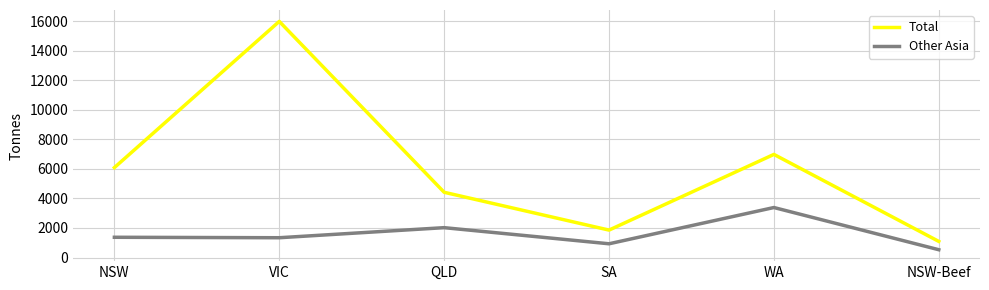

What is the average value of the Total series?

6069.9